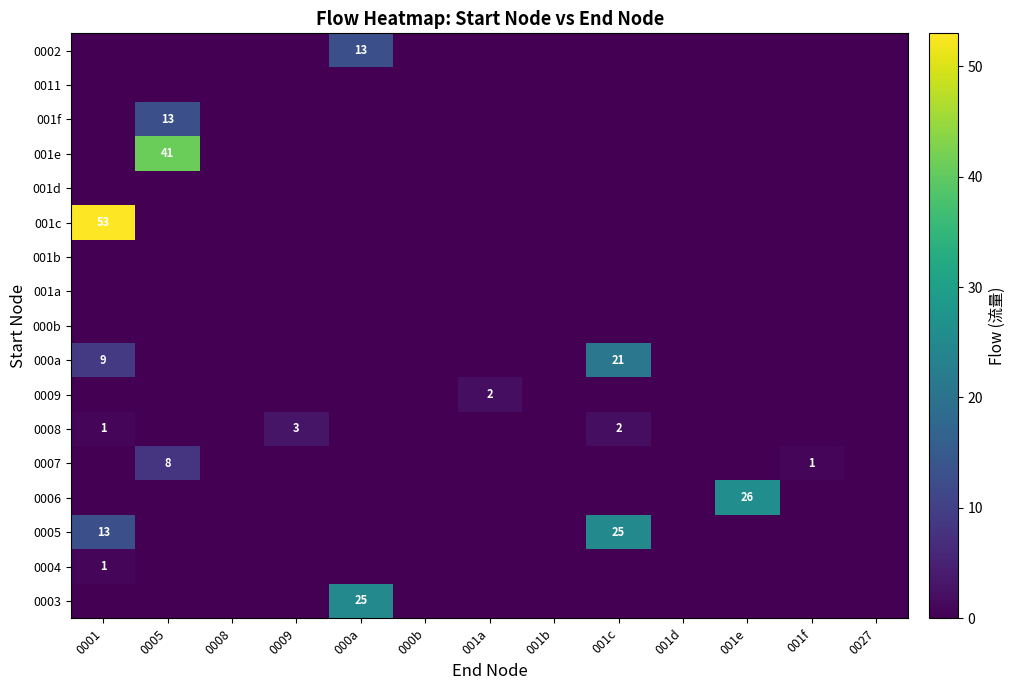

Between 000b and 0001, which is larger?

000b